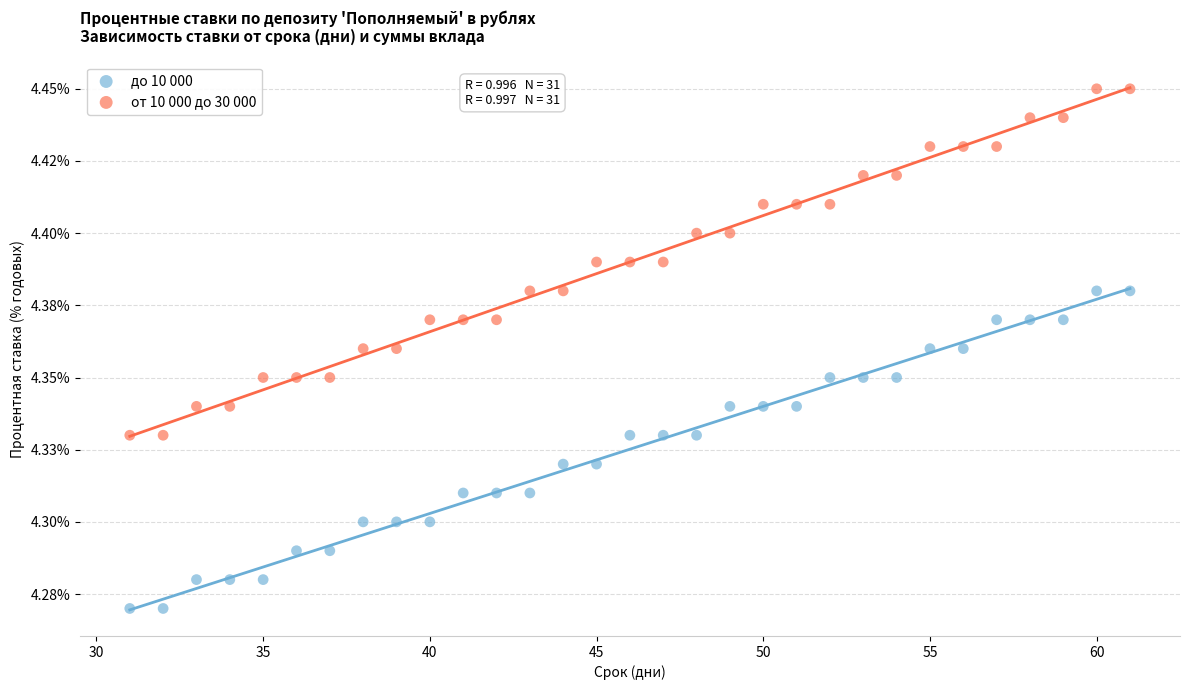

What are all the series names shown in the legend?

до 10 000, от 10 000 до 30 000